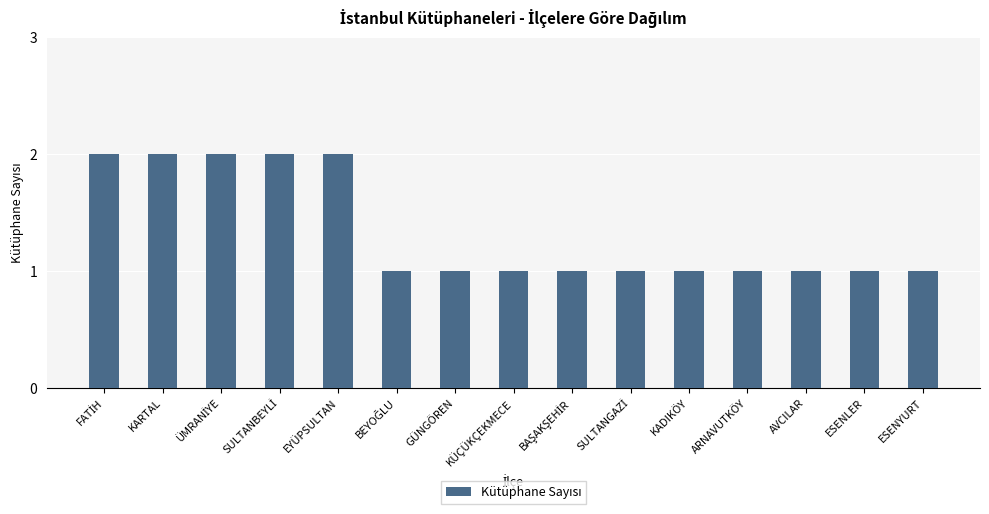

What is the average value?

1